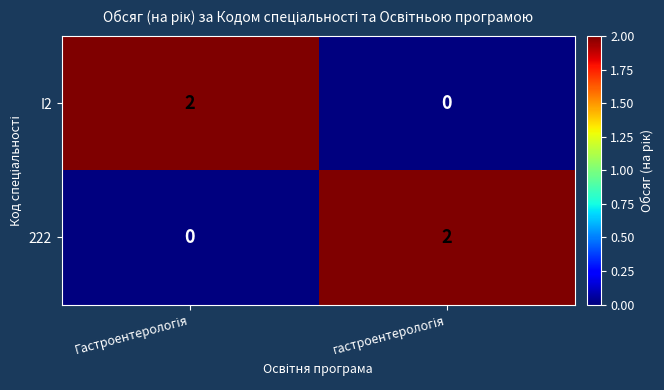

Reading left to right, extract all data points from this chart.

I2: 2	0
222: 0	2